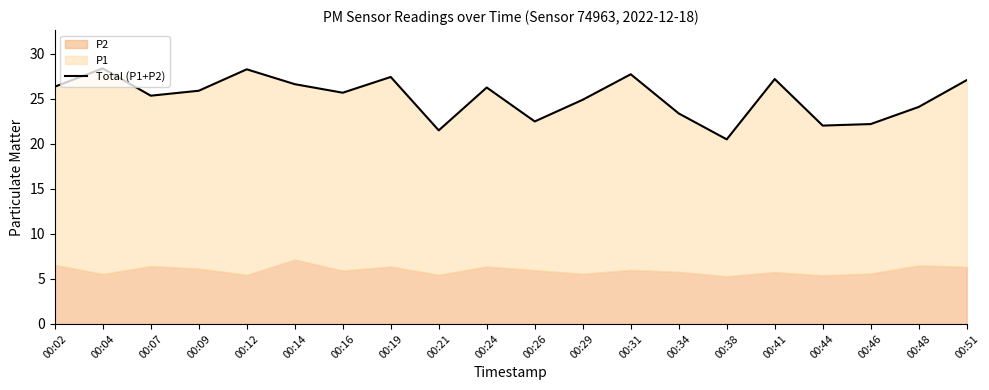

How many interior local valleys (lower than both neighbors) does the data have?

6